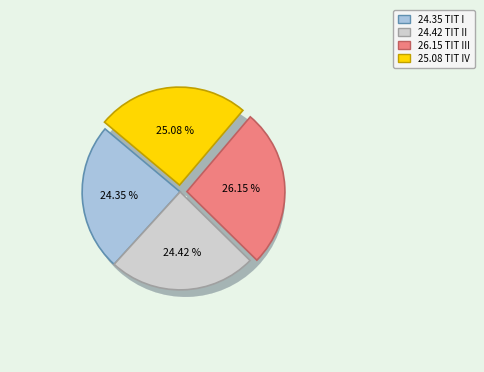

To the nearest percent, what is the difference between the largest and smallest slice percentages?

2%